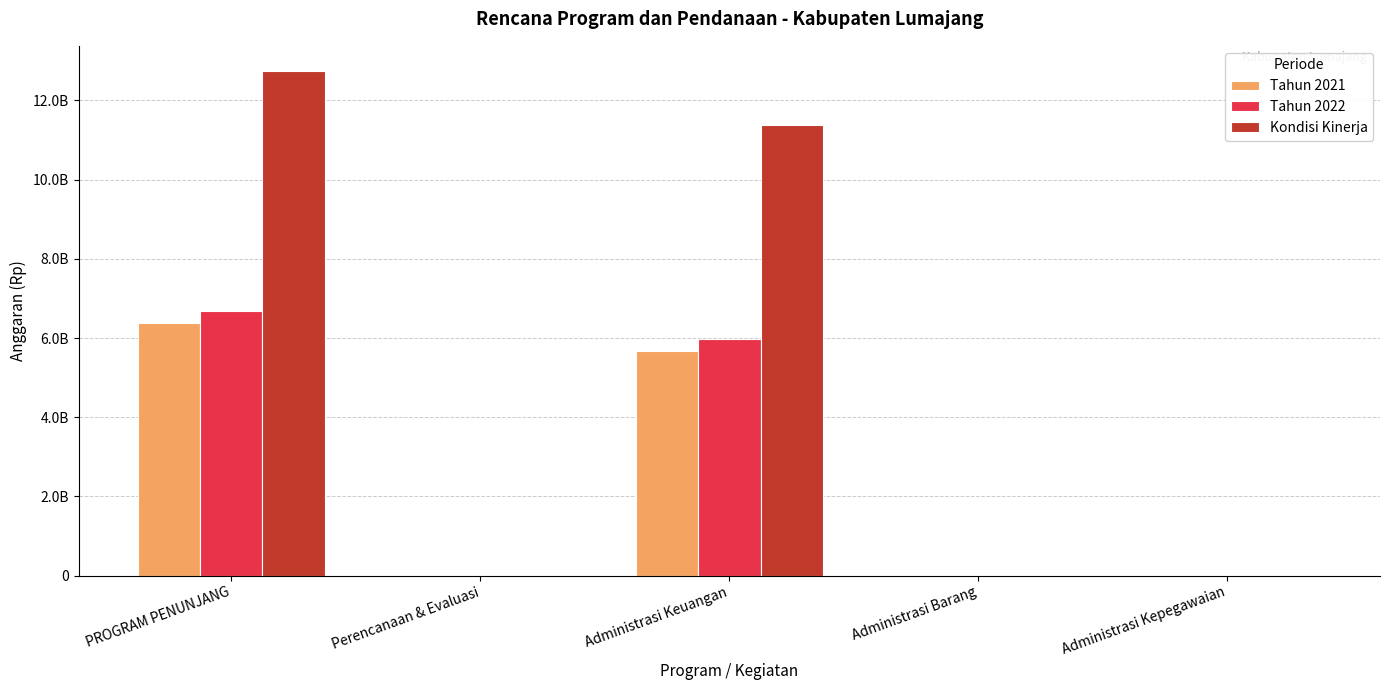

Which series changed the most between PROGRAM PENUNJANG and Administrasi Keuangan?

Kondisi Kinerja